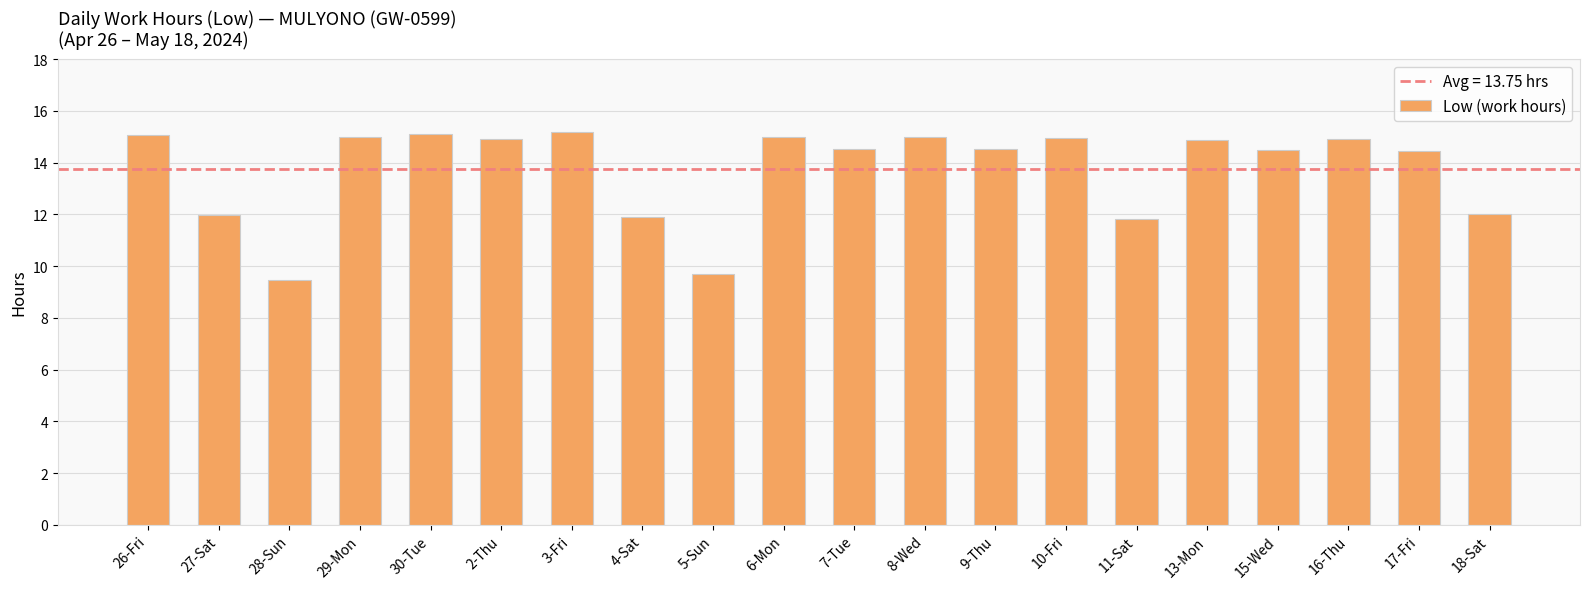

What is the smallest value displayed?

9.5